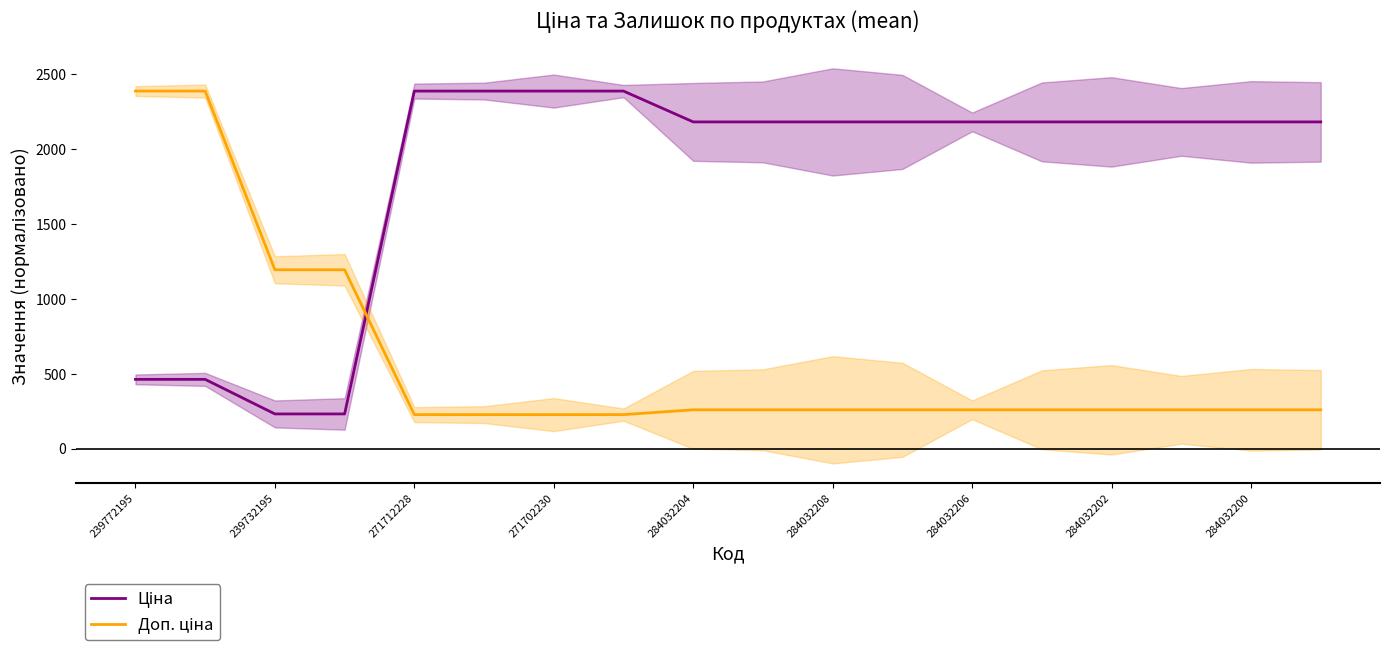

Count the number of categories in the chart.

18